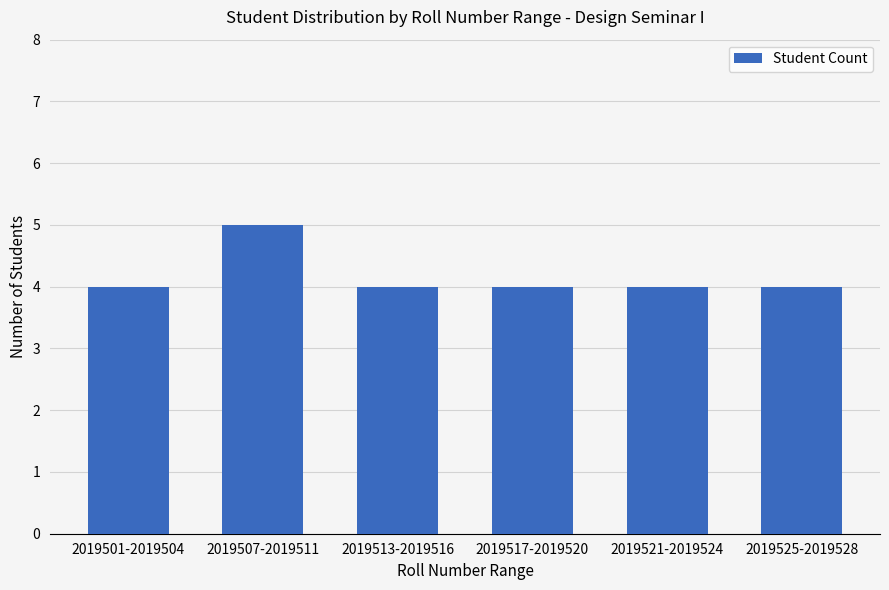

Reading left to right, transcribe all the data shown in this chart.

2019501-2019504=4	2019507-2019511=5	2019513-2019516=4	2019517-2019520=4	2019521-2019524=4	2019525-2019528=4